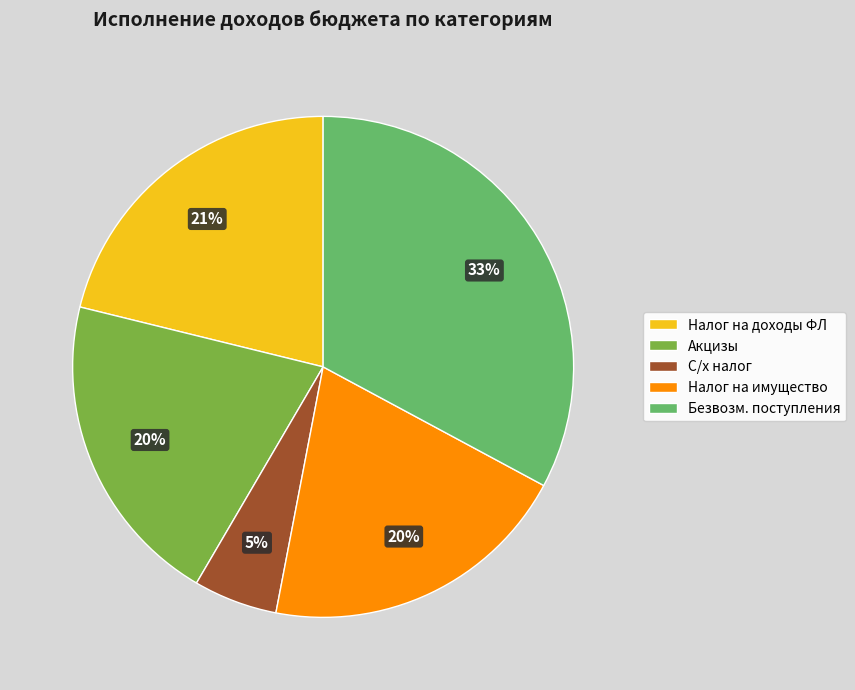

To the nearest percent, what percentage of the pie is Налог на доходы ФЛ?

21%